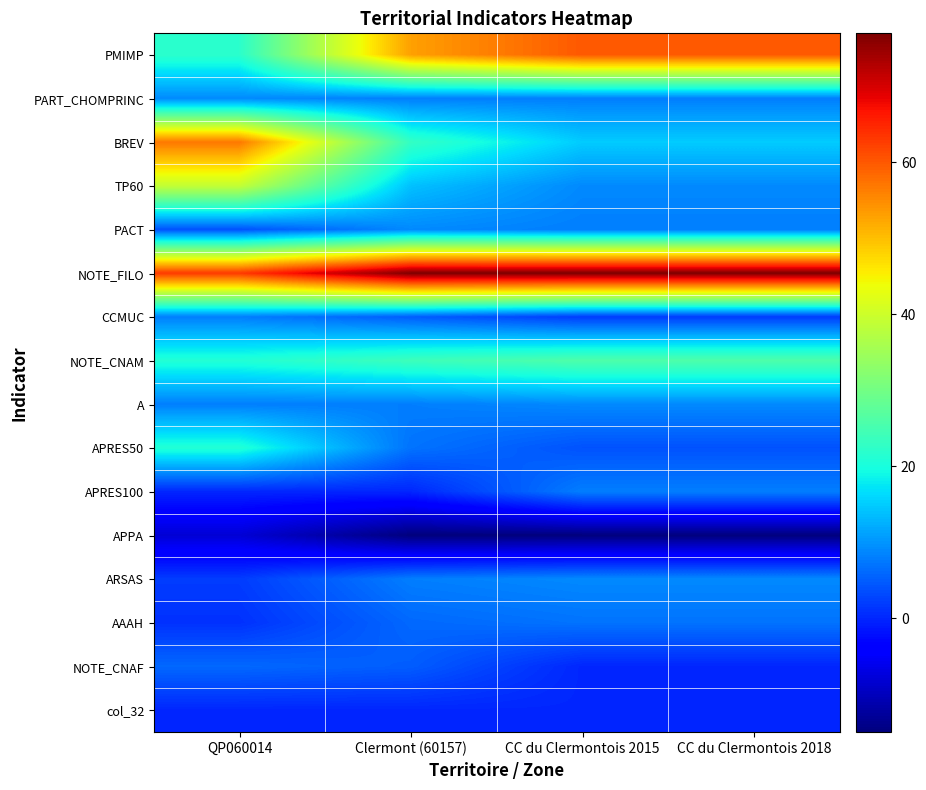

What is the difference between the highest and lowest values at QP060014?

71